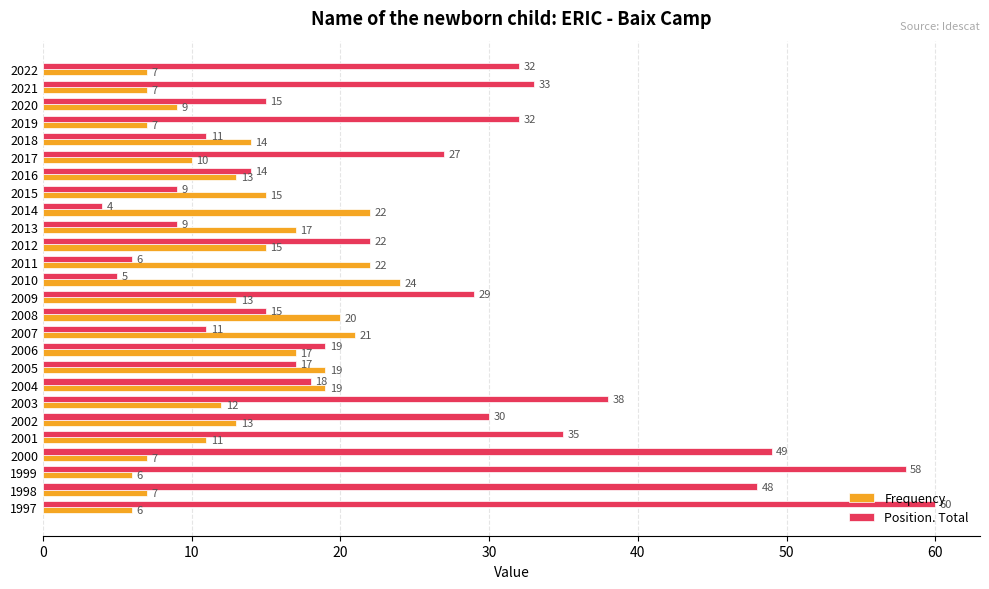

What is the lowest value of the Frequency series?

6